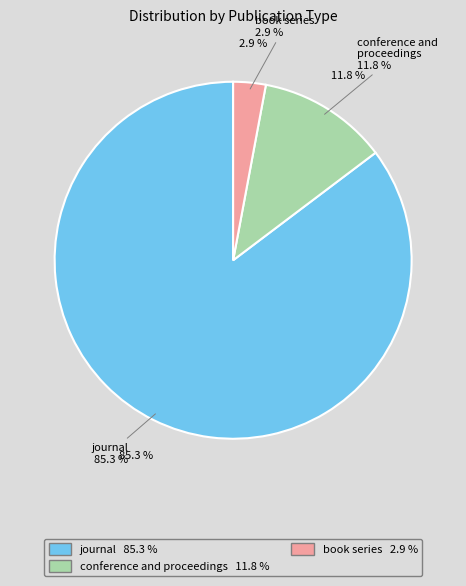

Which has a higher value, journal or book series?

journal